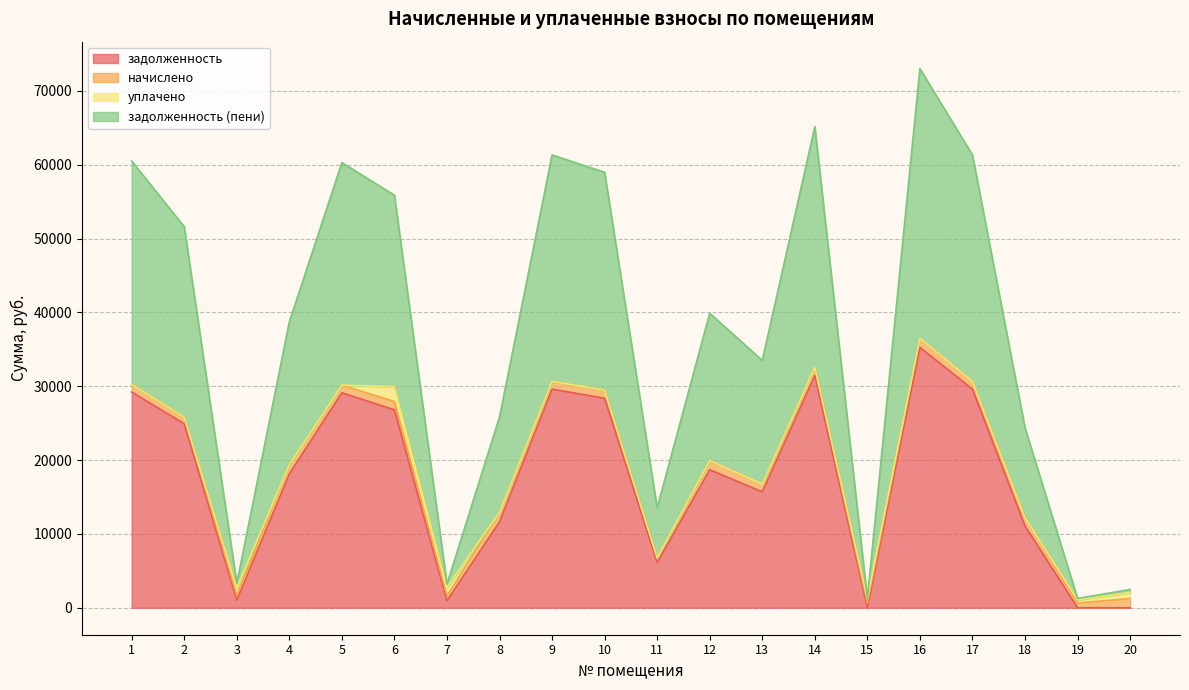

The задолженность series shows 2677.4 at 11. True or false?

False